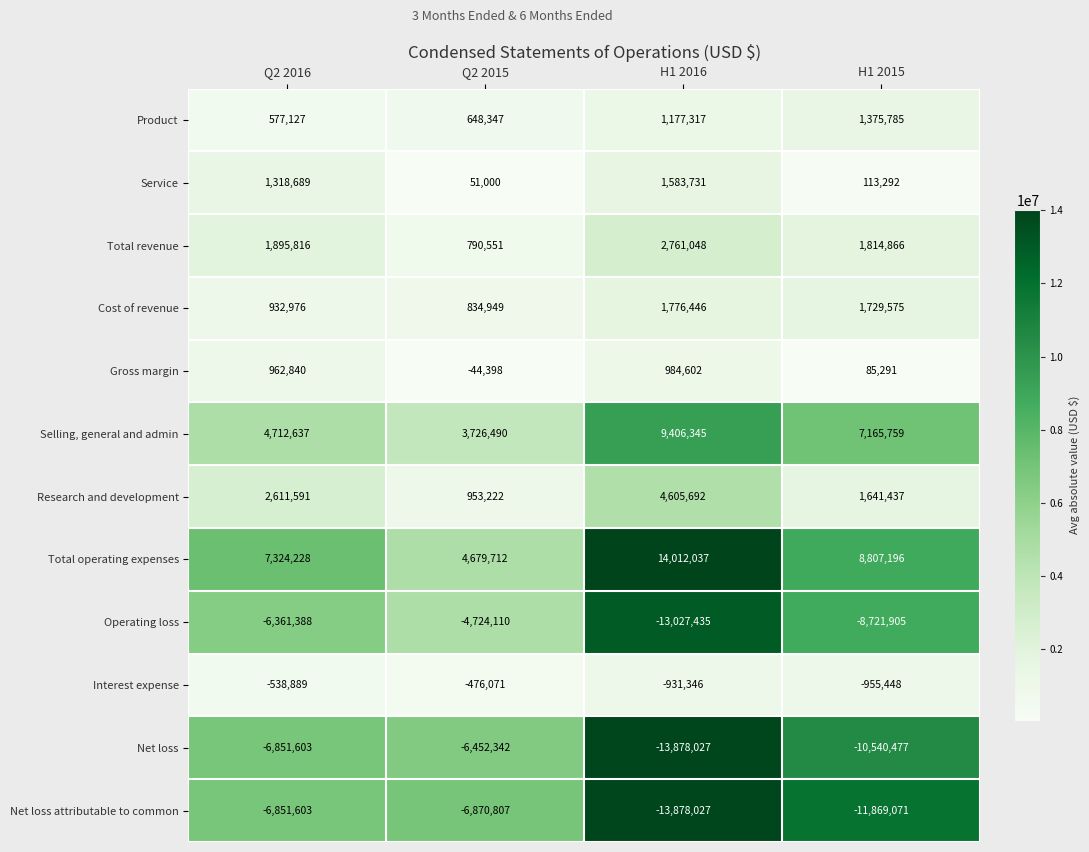

At which label is Net loss closest to -10165184?

H1 2015